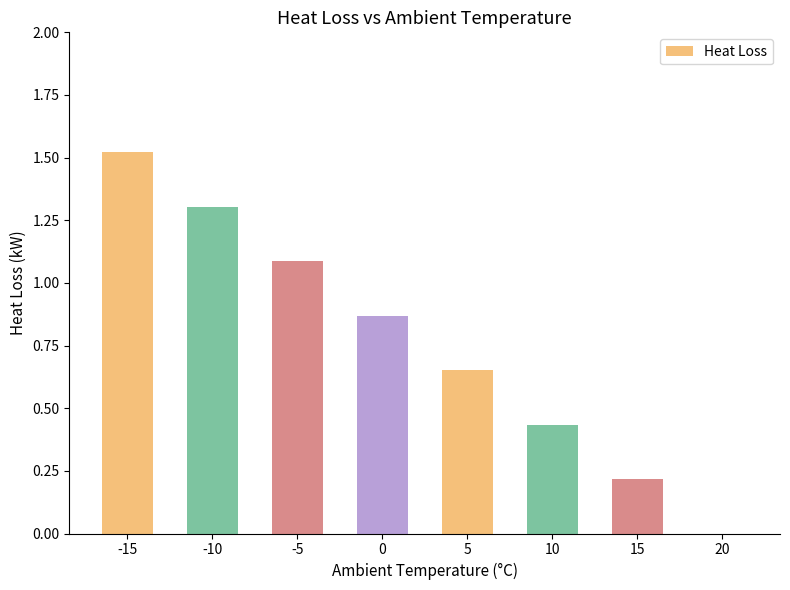

The chart shows a value of 1.3 at -10. True or false?

True